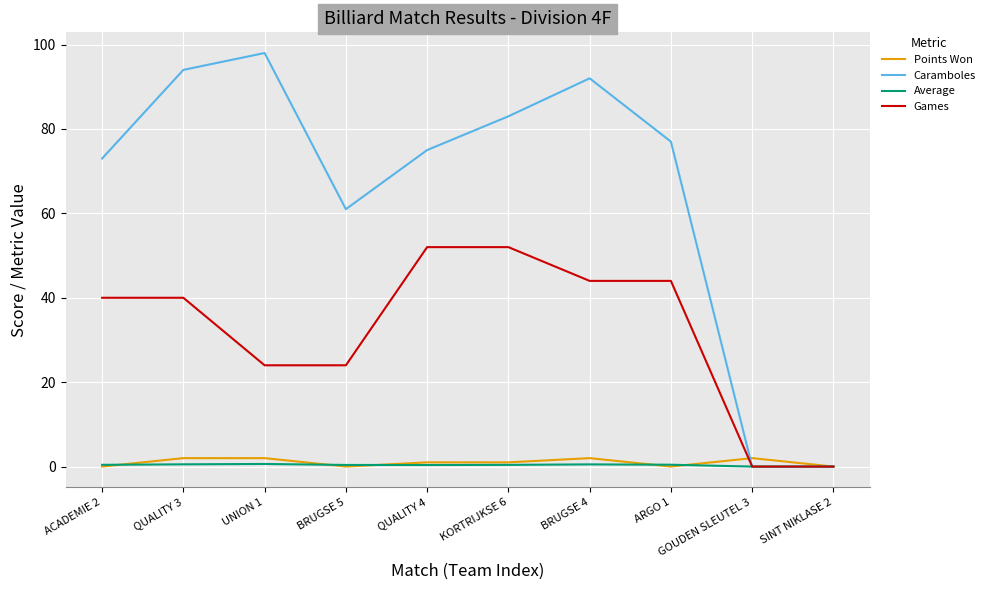

Which series has the largest total across all categories?

Caramboles